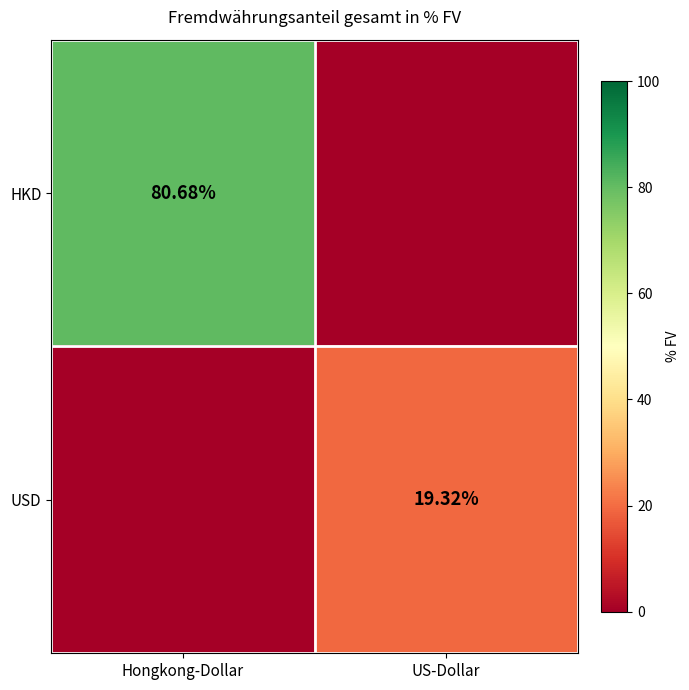

Is the value of USD at Hongkong-Dollar greater than the value of HKD at Hongkong-Dollar?

No